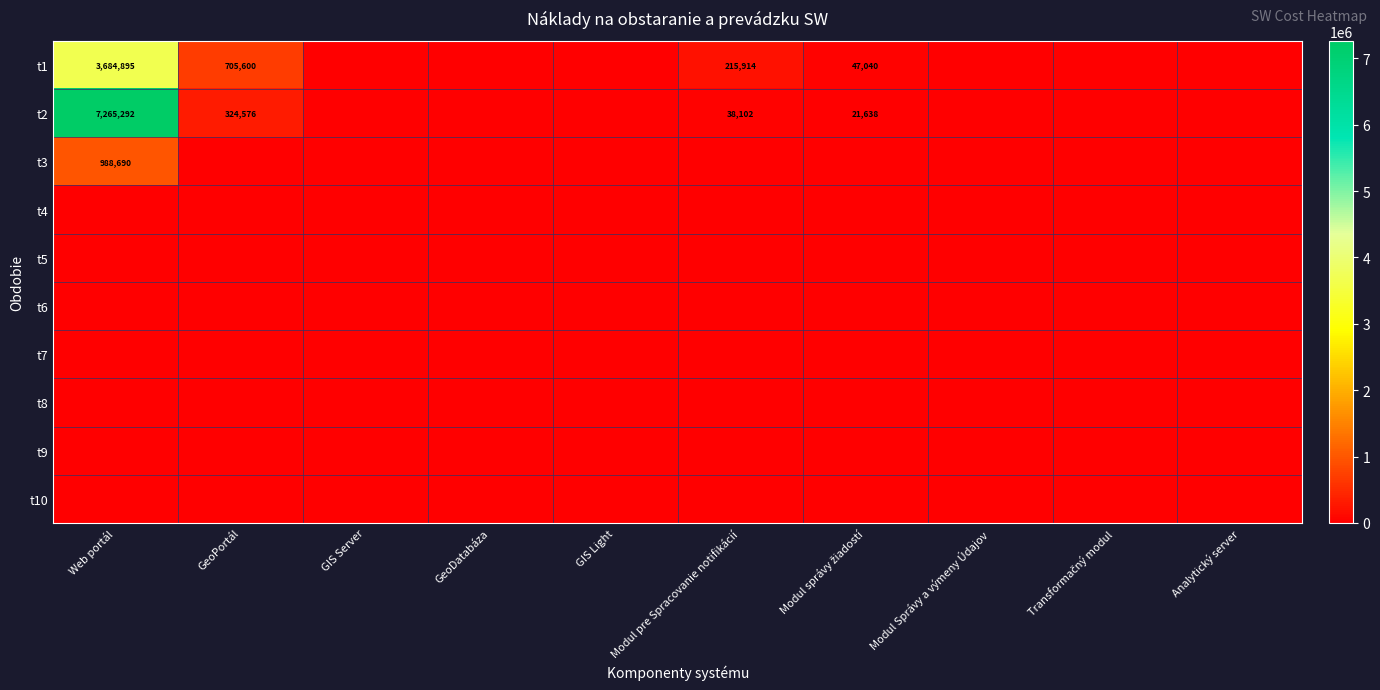

The t2 series shows 324576 at GeoPortál. True or false?

True